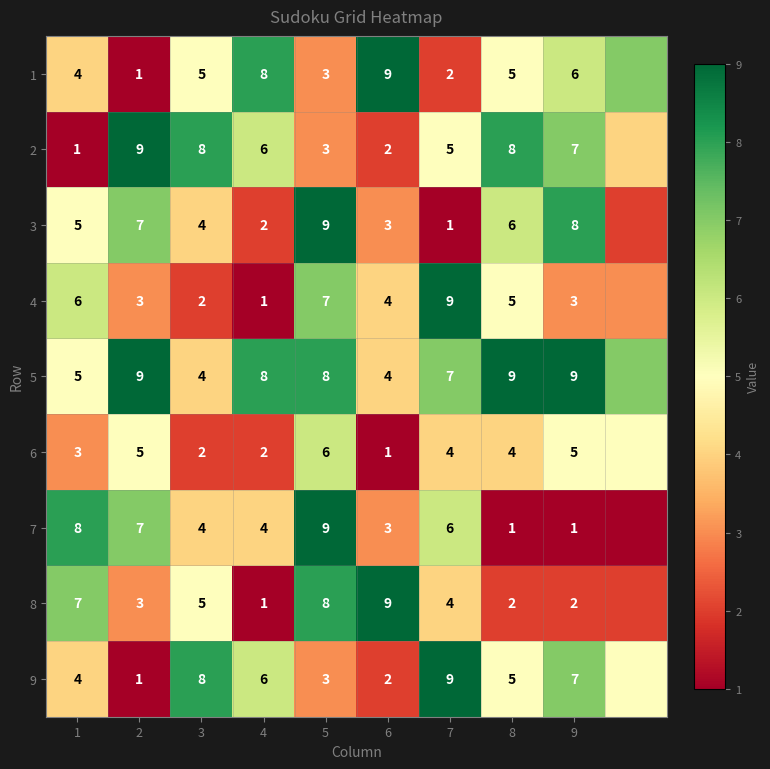

At which category is the sum across all series the highest?

5